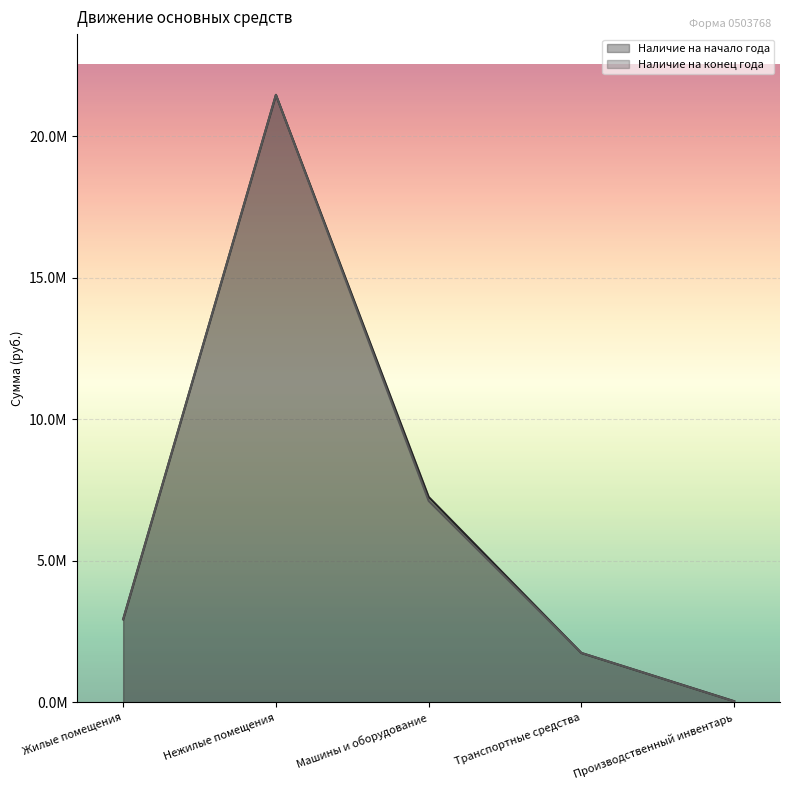

At how many categories does at least one series exceed 15668163?

1